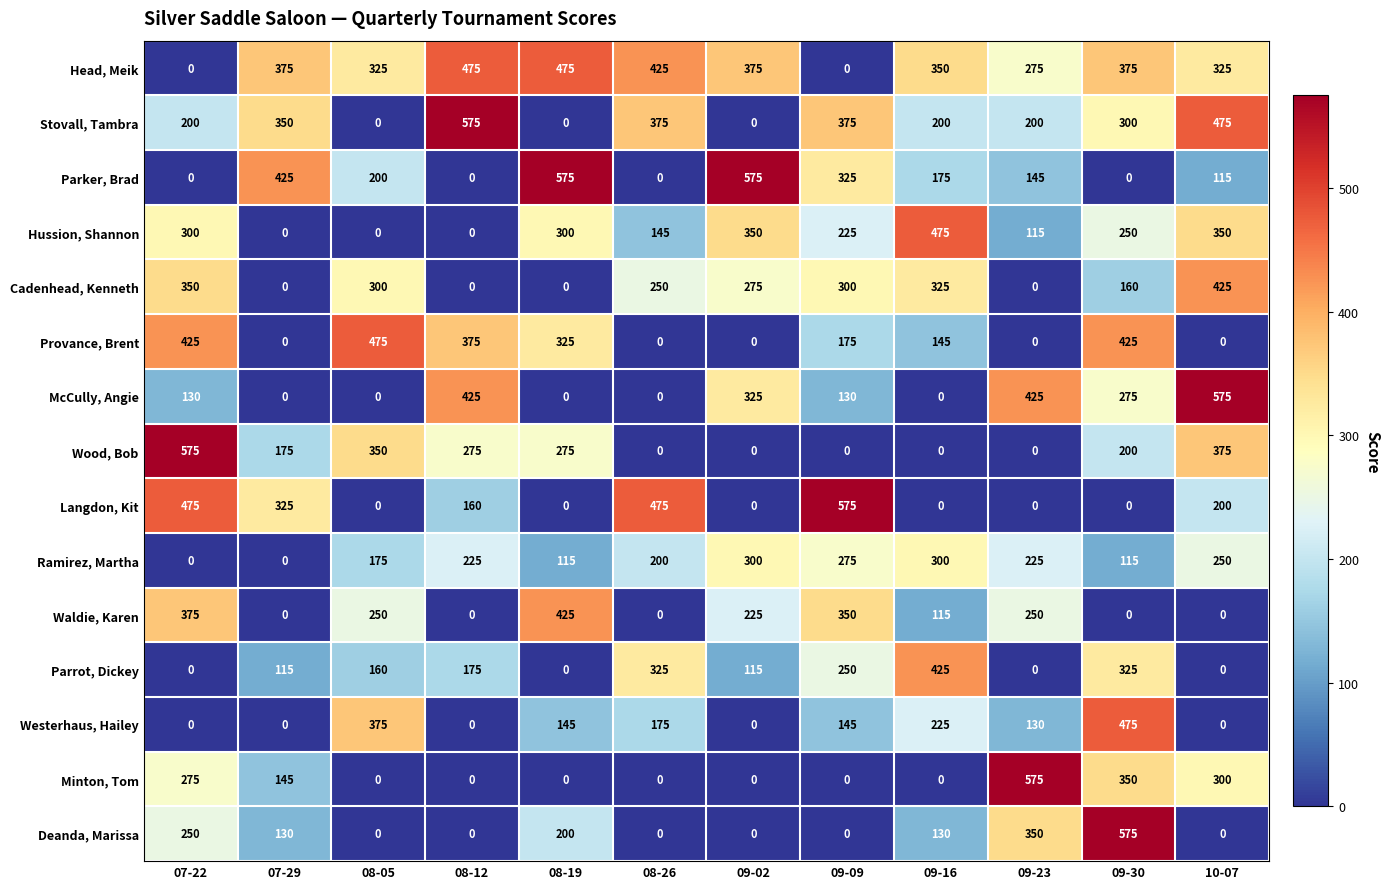

Is it true that Ramirez, Martha equals 225 at 08-12?

True